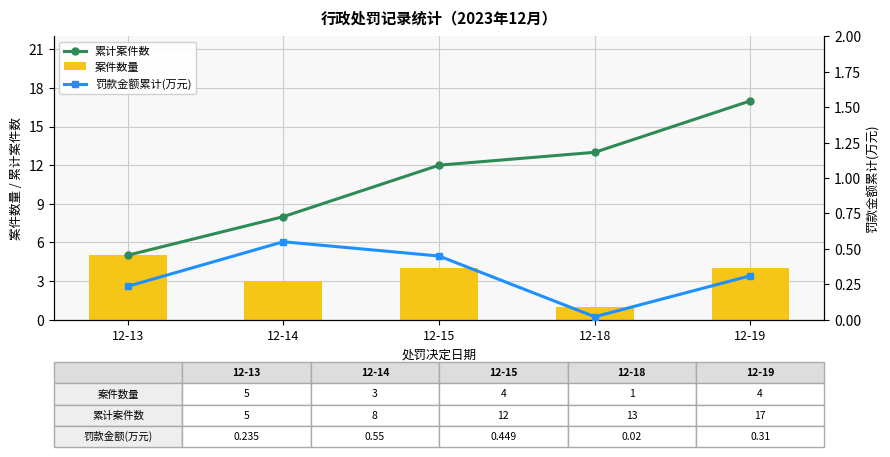

Rank the series by their average value, from highest to lowest.

累计案件数, 案件数量, 罚款金额累计(万元)